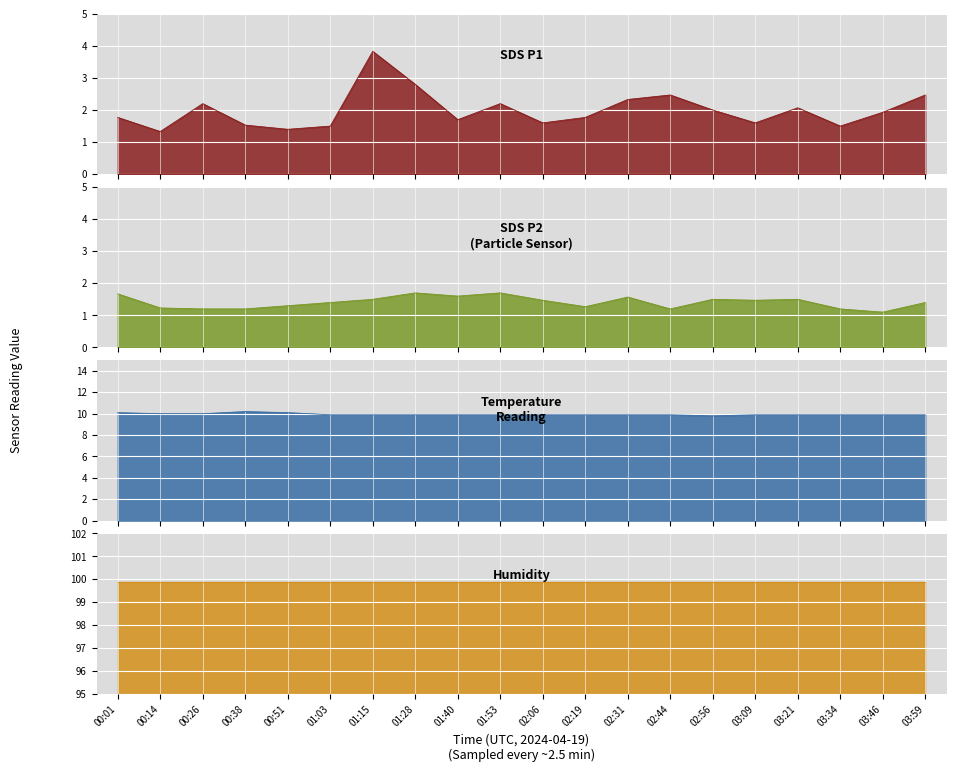

The value of SDS_P2 at 03:09 is 2.1. True or false?

False